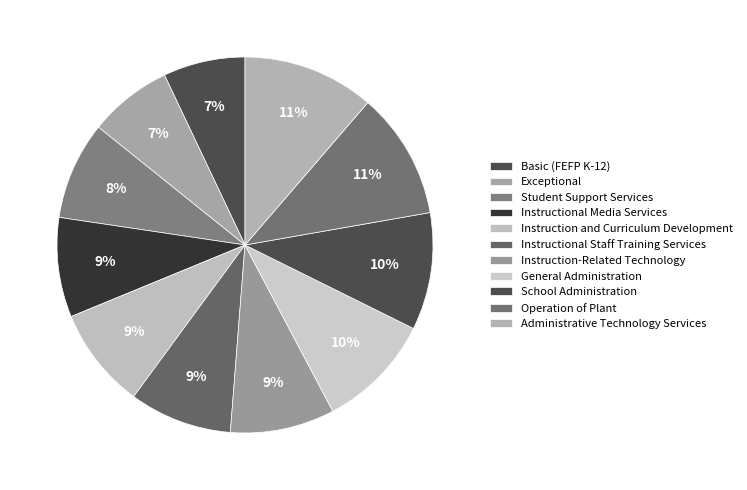

Is there any slice that represents more than half of the pie?

No